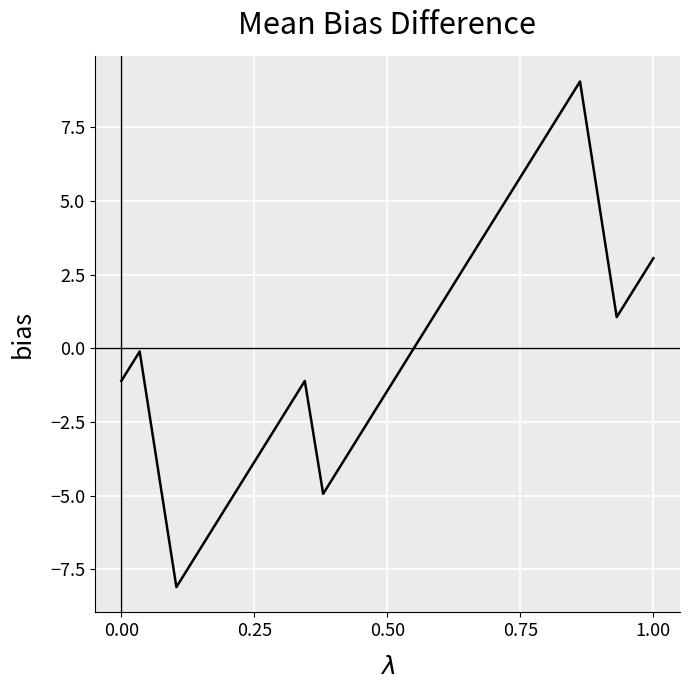

What is the difference between the maximum and minimum values?

17.2